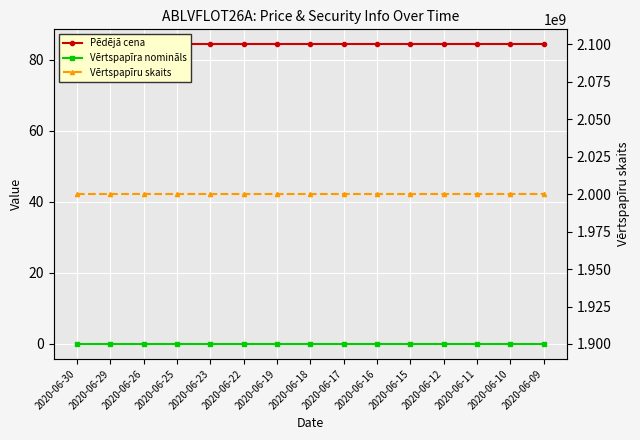

Which category has the lowest value in the Vērtspapīra nomināls series?

2020-06-30